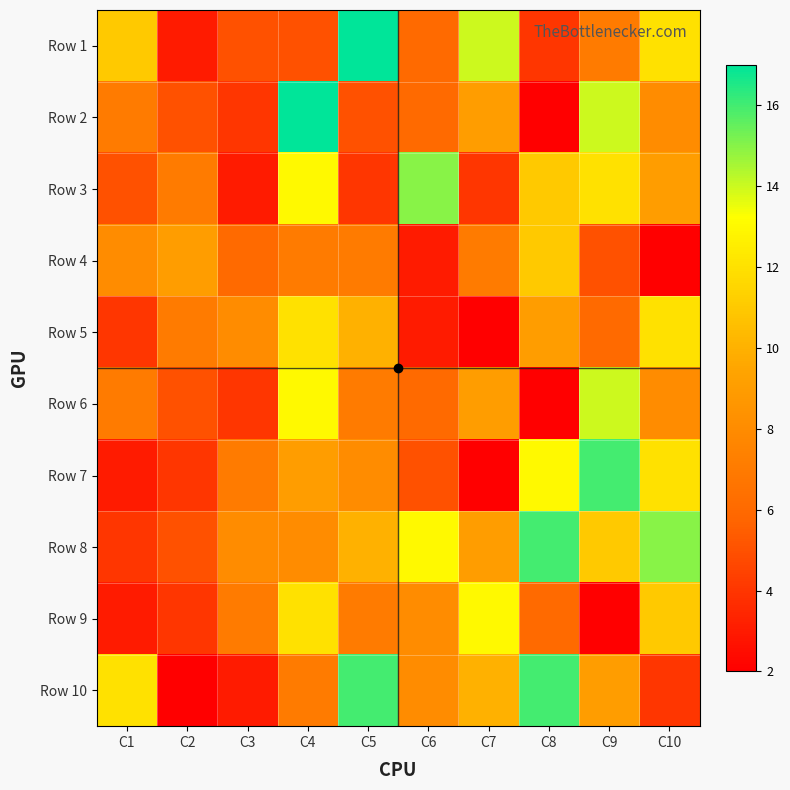

At which category is the sum across all series the highest?

C4